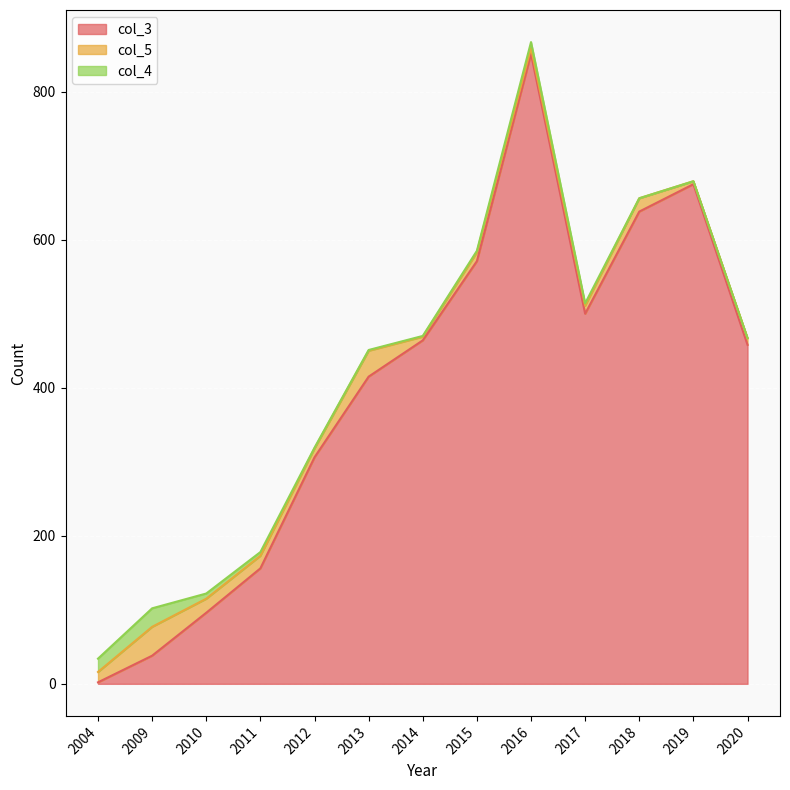

At which category is the sum across all series the highest?

2016